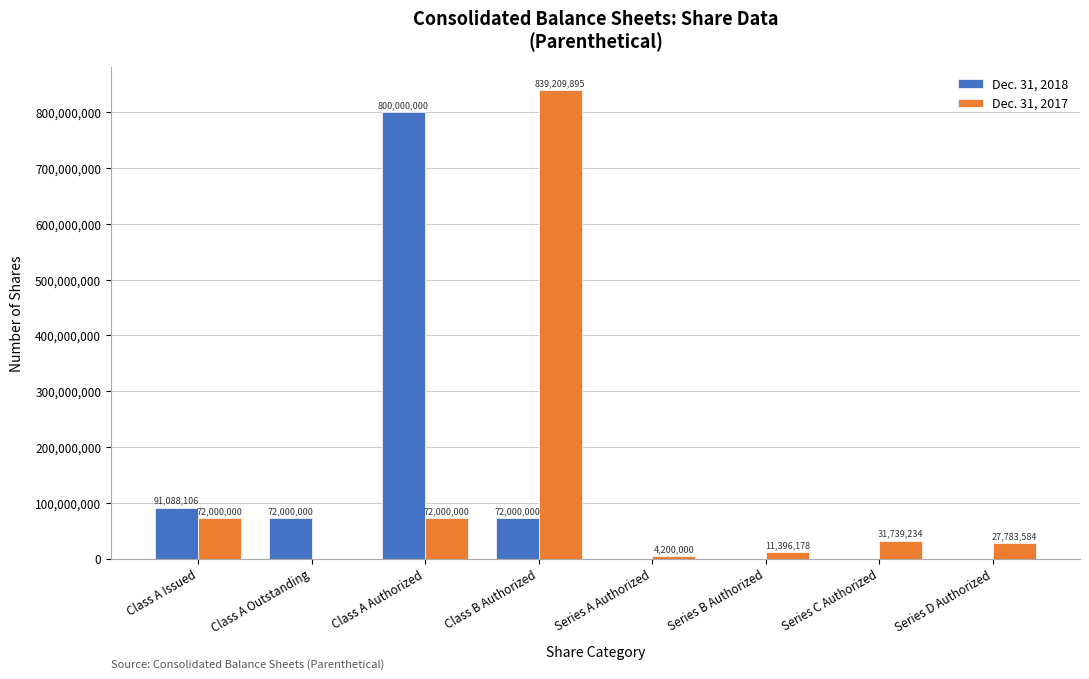

How many series are shown in this chart?

2